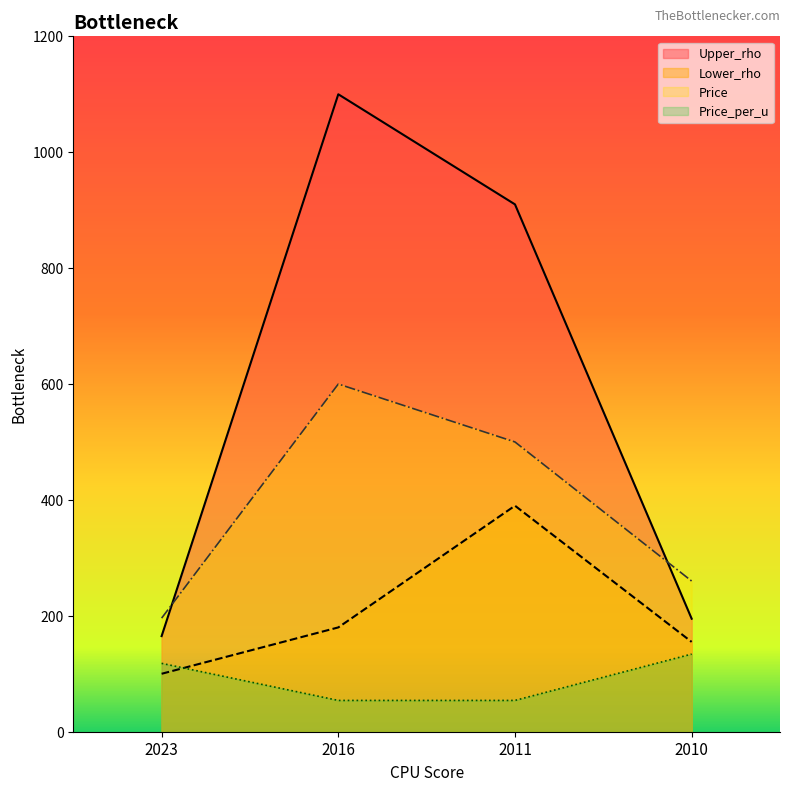

What is the difference between the second highest and minimum values in the Lower_rho_line series?

80